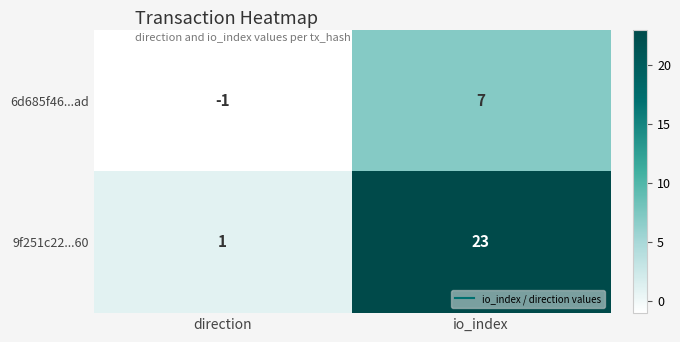

Rank the series at io_index from highest to lowest value.

9f251c22...60, 6d685f46...ad